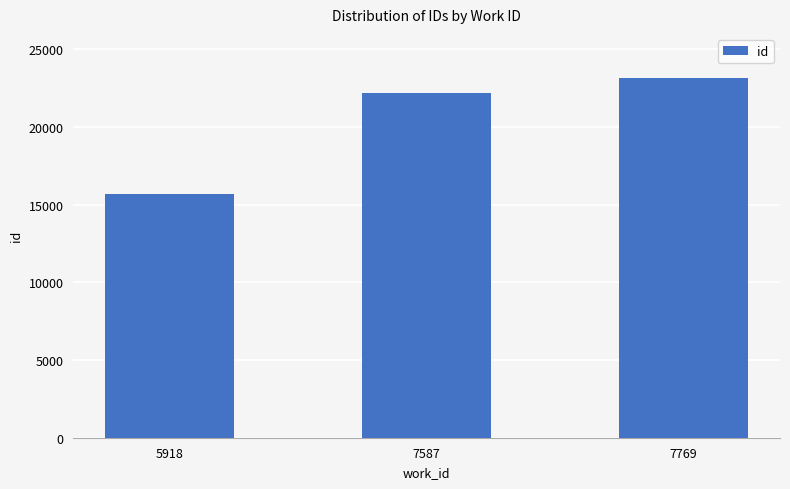

Reading left to right, what are all the values shown in this chart?

5918=15691	7587=22167	7769=23192